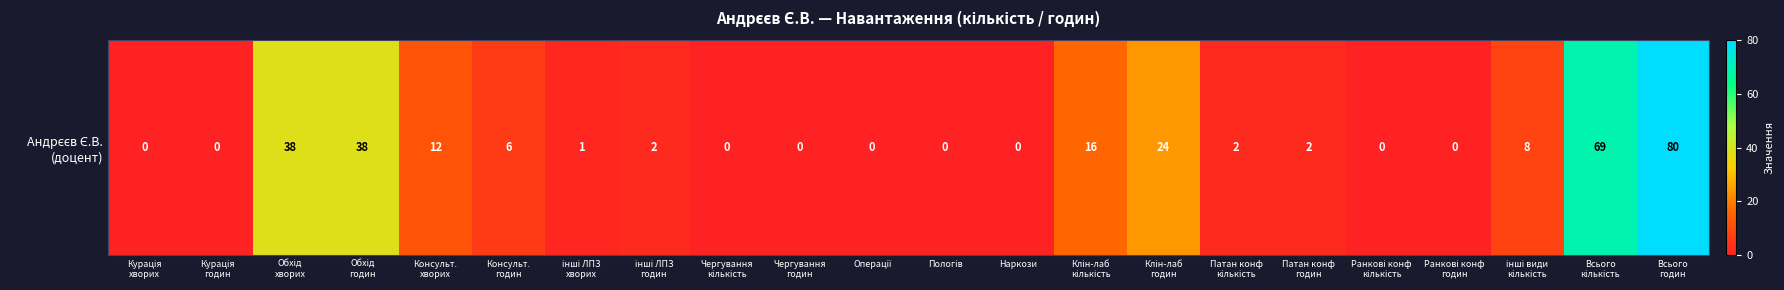

Reading left to right, list all the values displayed in this chart.

Курація
хворих=0	Курація
годин=0	Обхід
хворих=38	Обхід
годин=38	Консульт.
хворих=12	Консульт.
годин=6	інші ЛПЗ
хворих=1	інші ЛПЗ
годин=2	Чергування
кількість=0	Чергування
годин=0	Операції=0	Пологів=0	Наркози=0	Клін-лаб
кількість=16	Клін-лаб
годин=24	Патан конф
кількість=2	Патан конф
годин=2	Ранкові конф
кількість=0	Ранкові конф
годин=0	інші види
кількість=8	Всього
кількість=69	Всього
годин=80